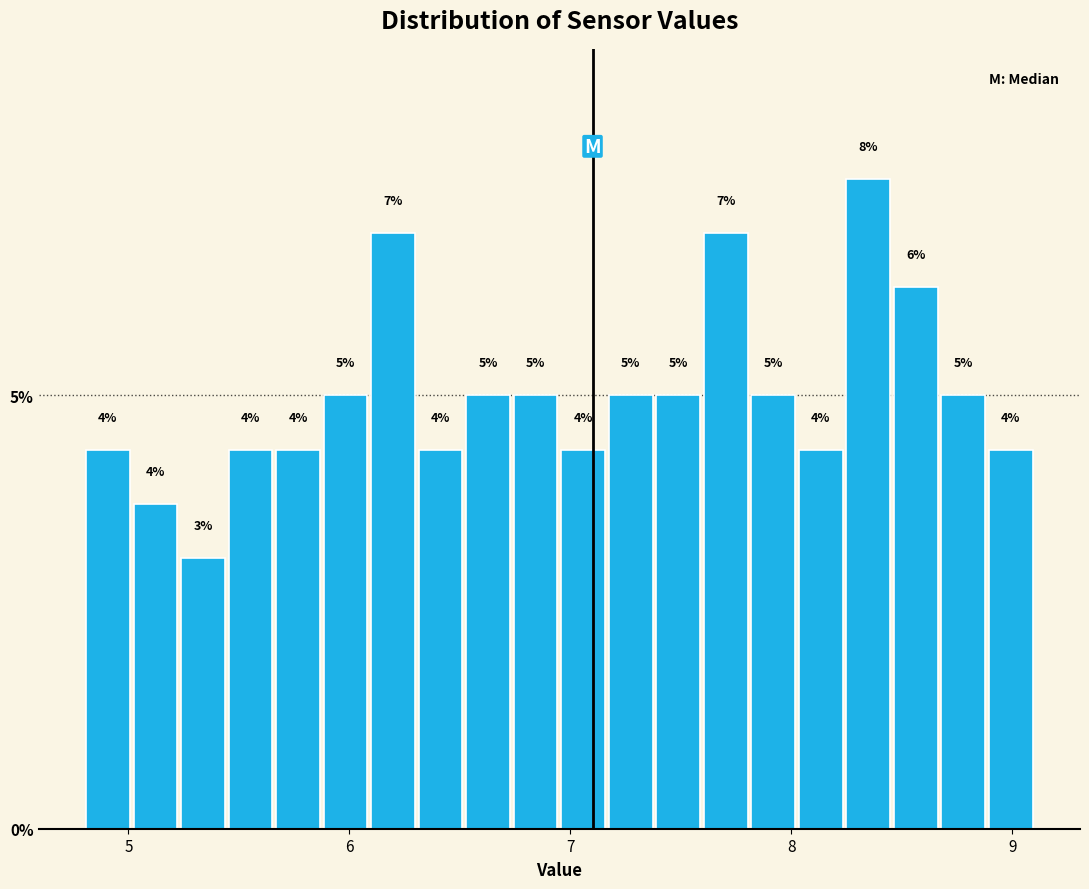

Read against the x-axis, roughly where is the centre of the tallest bar?

8.3